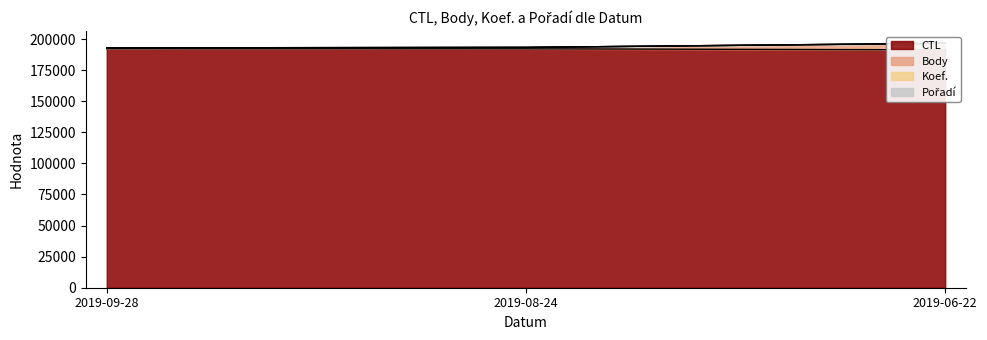

Reading left to right, transcribe all the data shown in this chart.

CTL: 192169	192146	191310
Body: 192874	193290	196581
Koef.: 192873	193289	196576
Pořadí: 192872	193288	196568